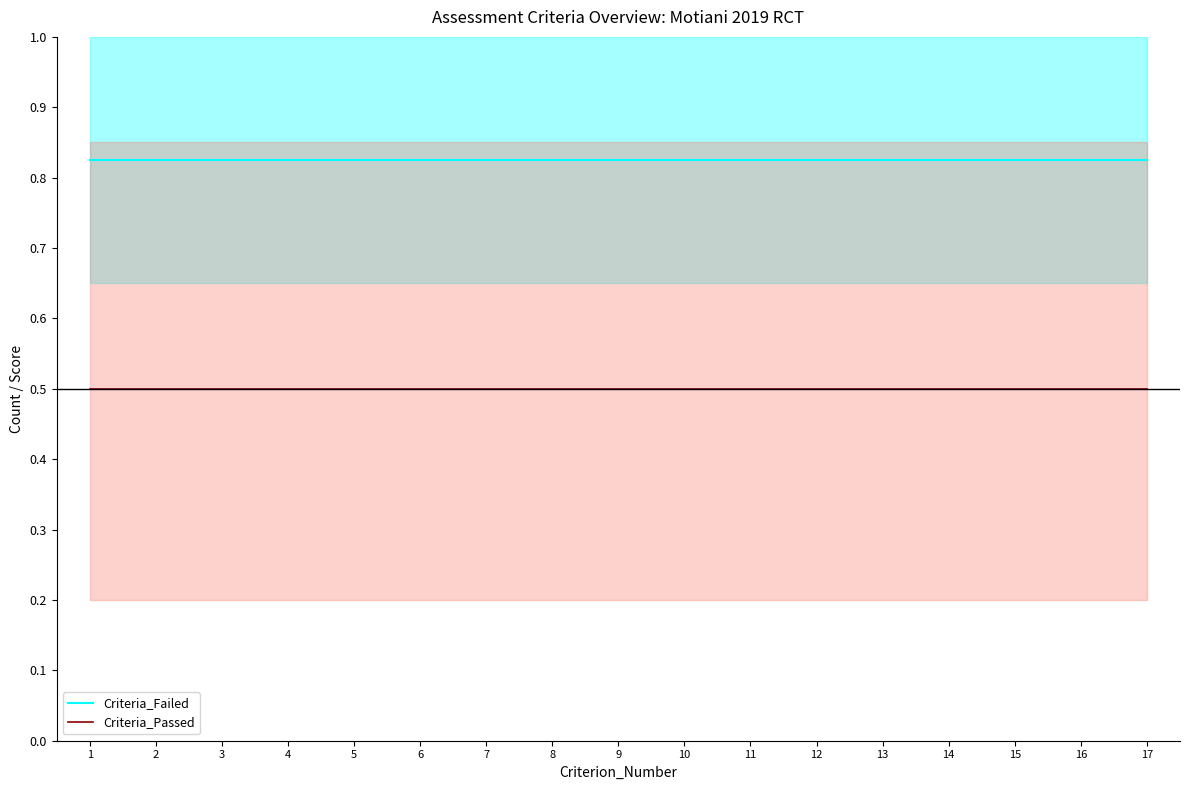

Does the chart display data point markers on the line(s)?

No